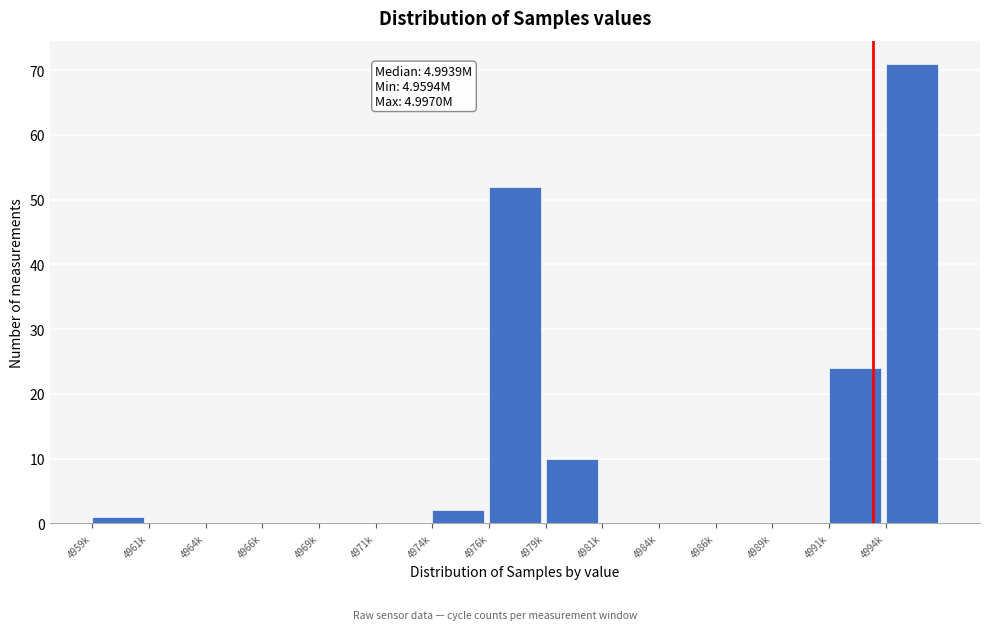

Reading right to left, list all the values displayed in this chart.

4994k=71	4991k=24	4989k=0	4986k=0	4984k=0	4981k=0	4979k=10	4976k=52	4974k=2	4971k=0	4969k=0	4966k=0	4964k=0	4961k=0	4959k=1